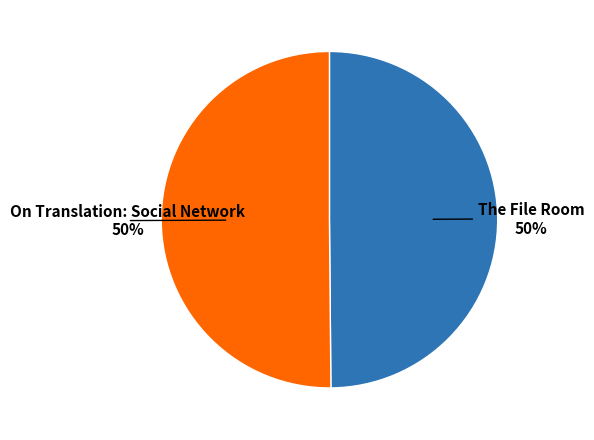

To the nearest percent, what is the average slice percentage?

50%